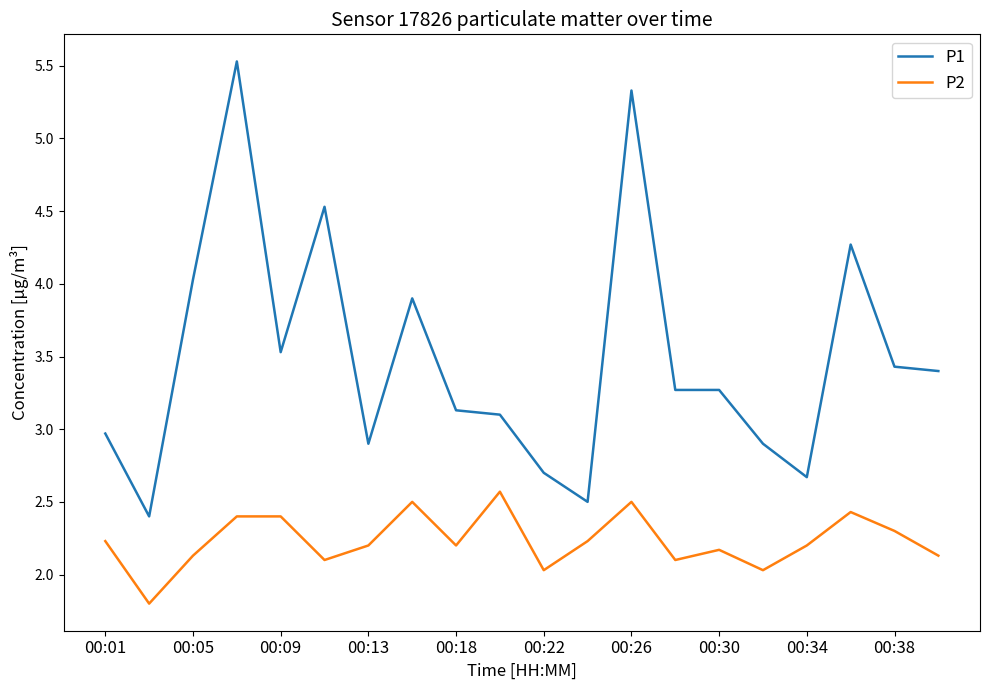

What is the difference between the maximum and minimum values in the P1 series?

3.1